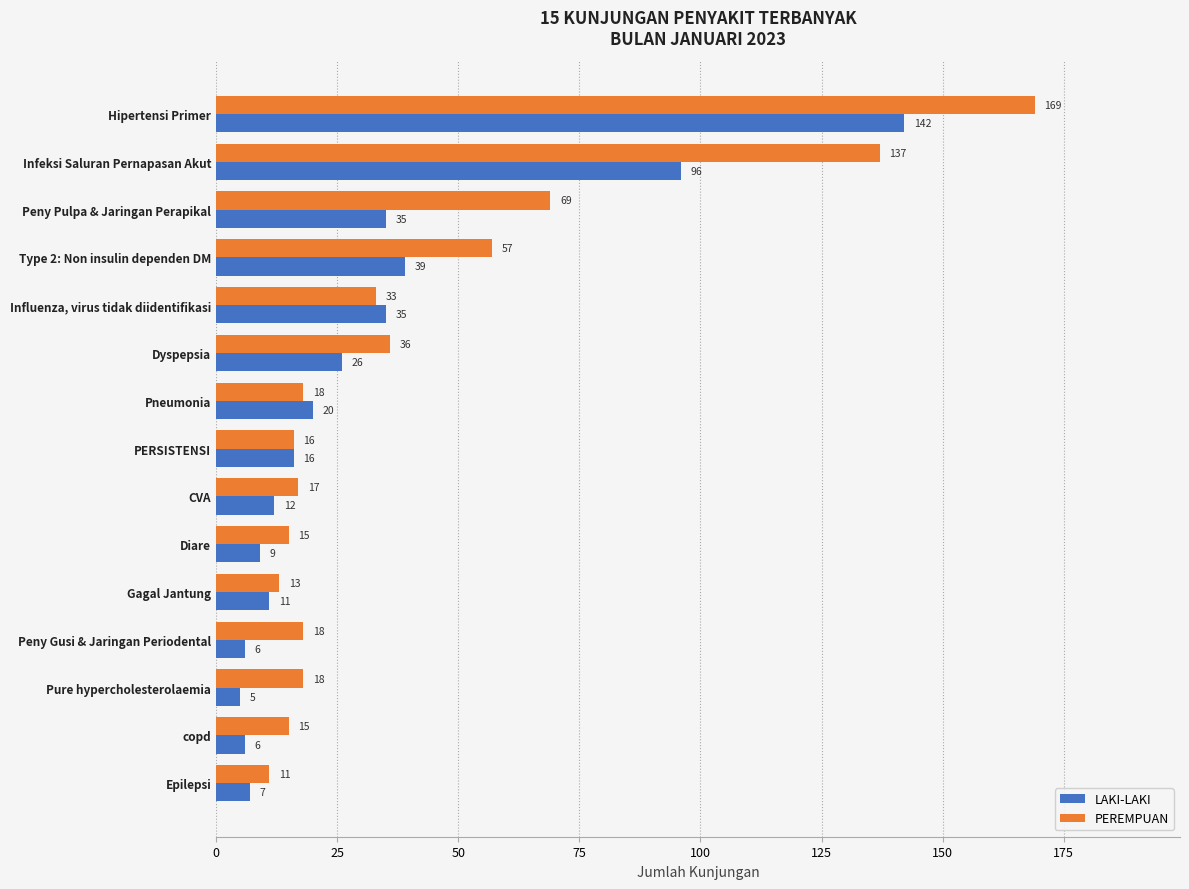

Count the number of data series in this chart.

2